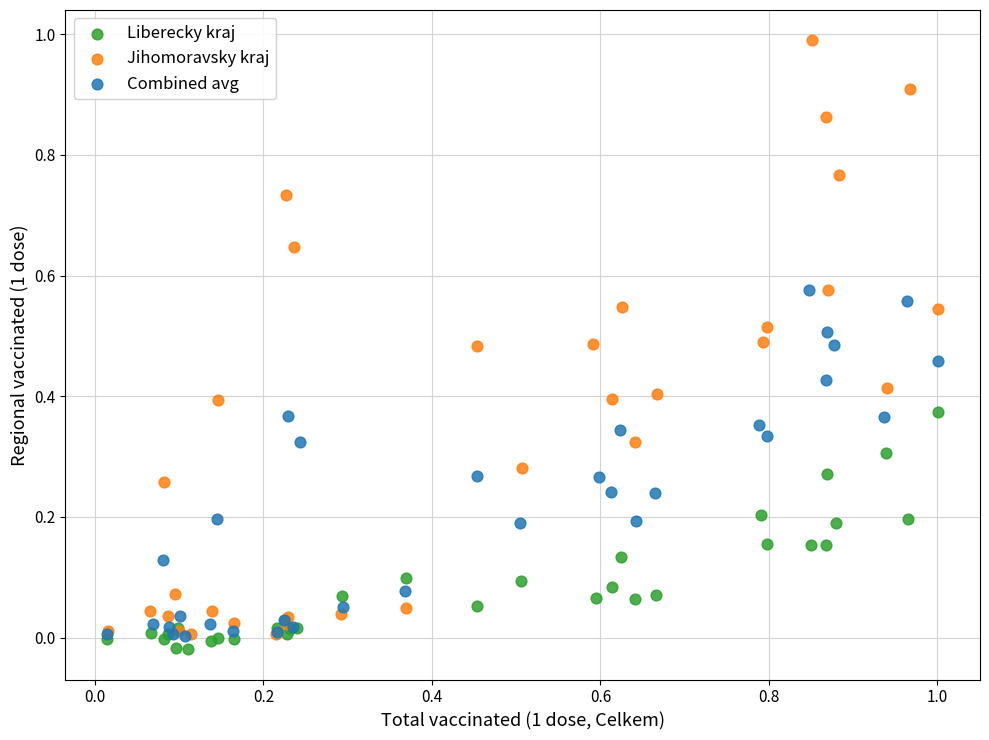

Which series reaches the maximum Y coordinate?

Jihomoravsky kraj